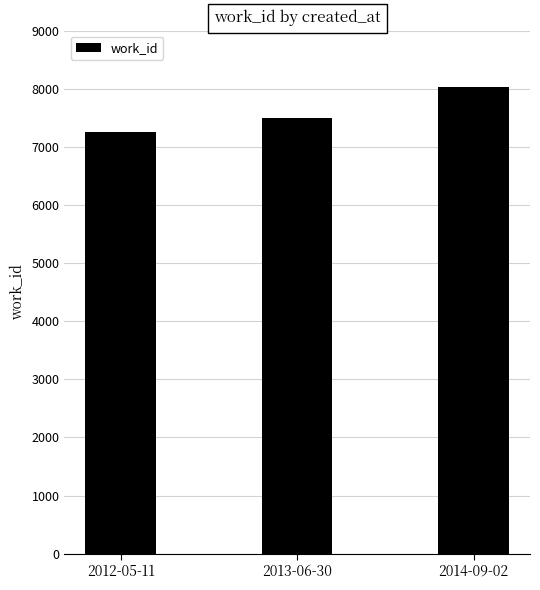

Which label corresponds to the largest value in the chart?

2014-09-02